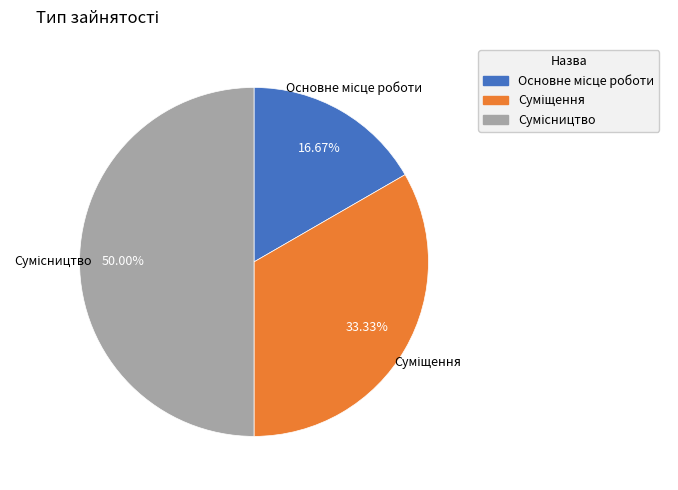

What percentage is the Суміщення slice, to the nearest percent?

33%